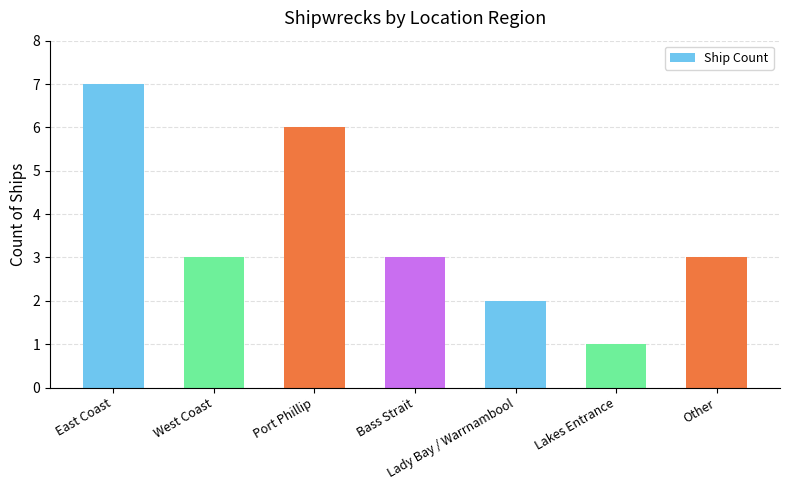

What position from the right is East Coast?

7